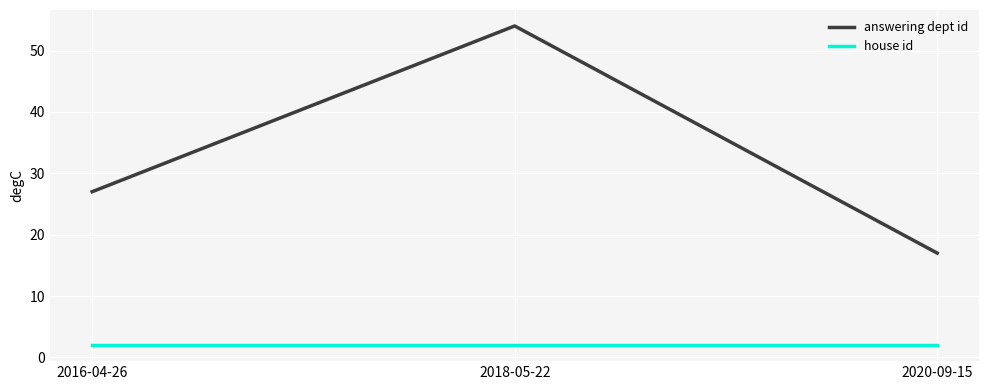

What position from the left is 2018-05-22?

2